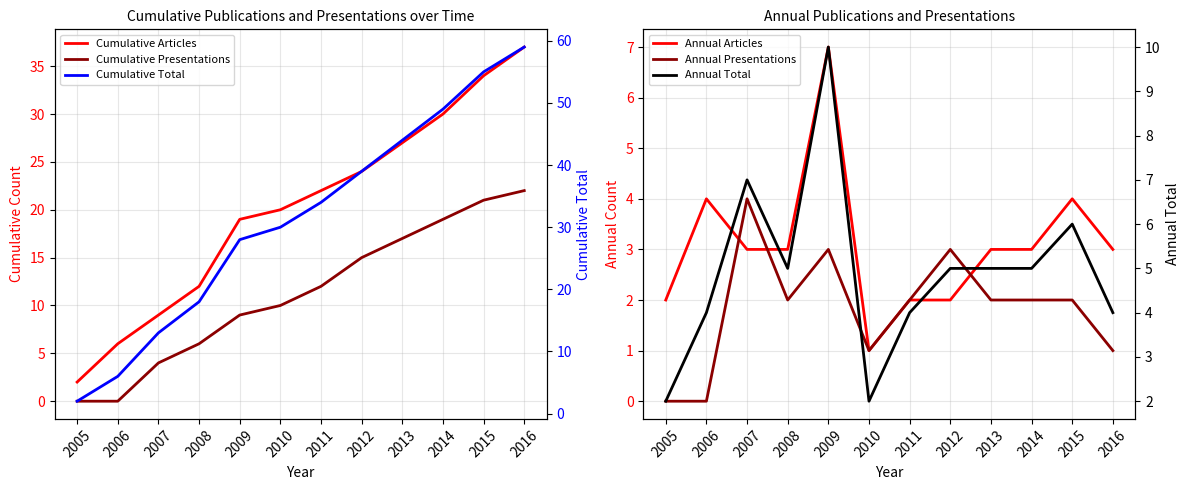

True or false: Annual Total has a value of 6 at 2015.

True